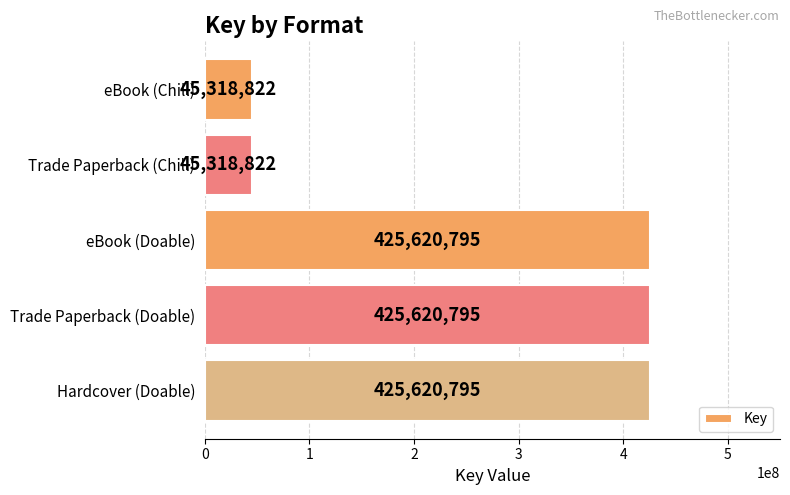

What is the smallest value displayed?

45318822